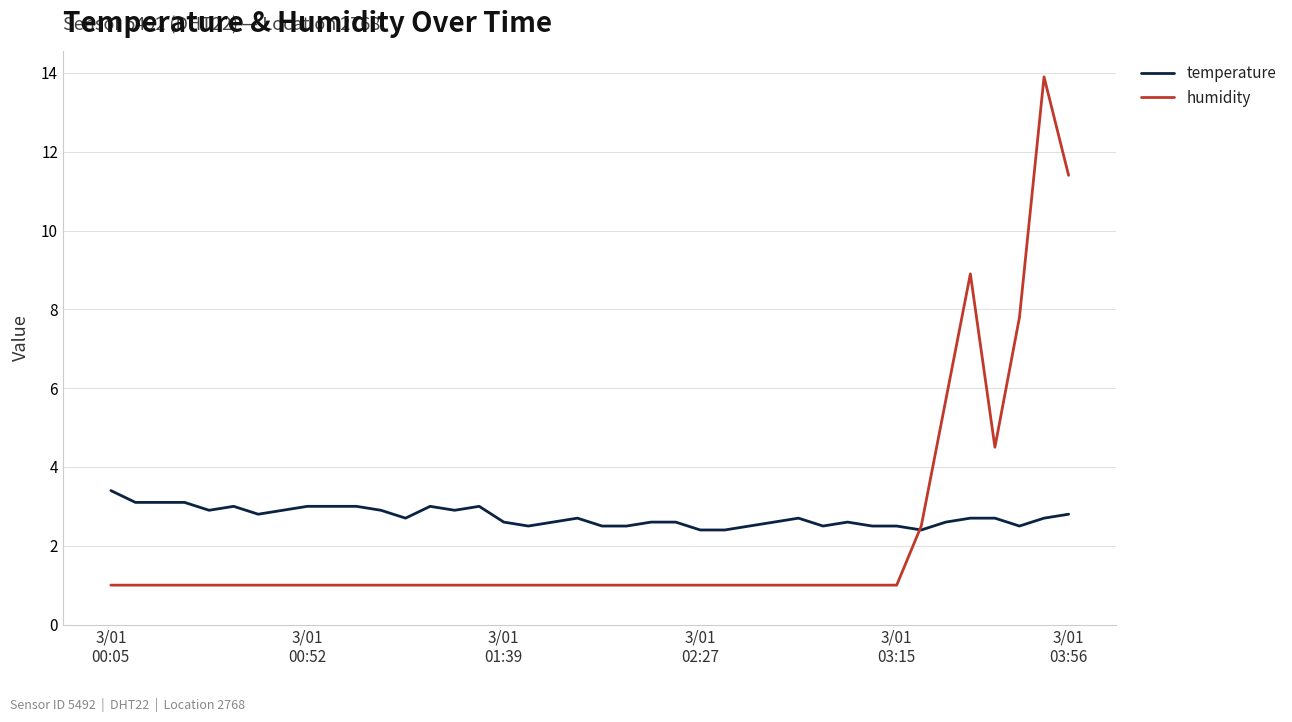

What is the sum of all temperature values?

109.5